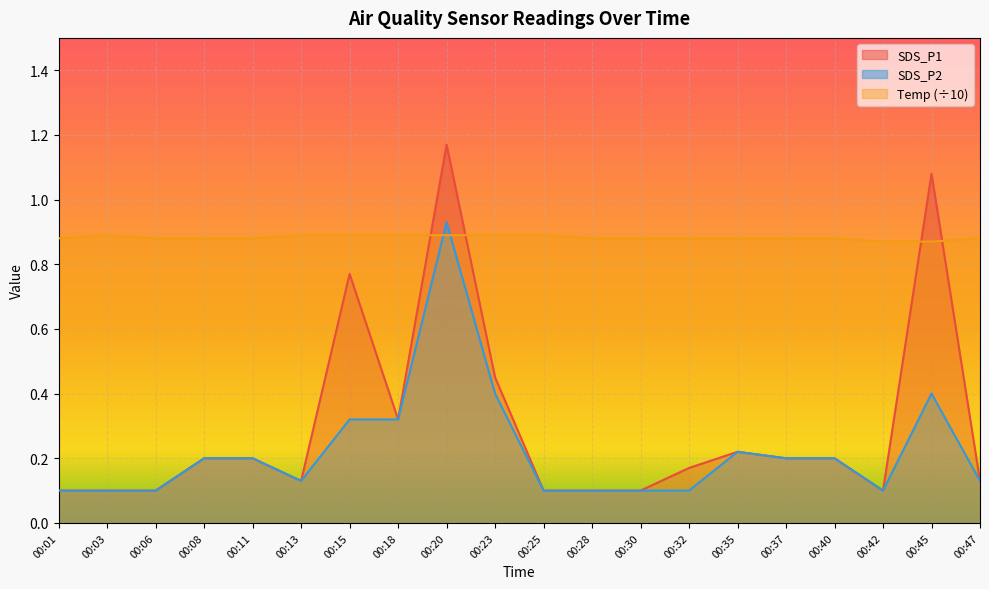

What is the difference between the SDS_P1 values at 00:25 and 00:20?

1.1